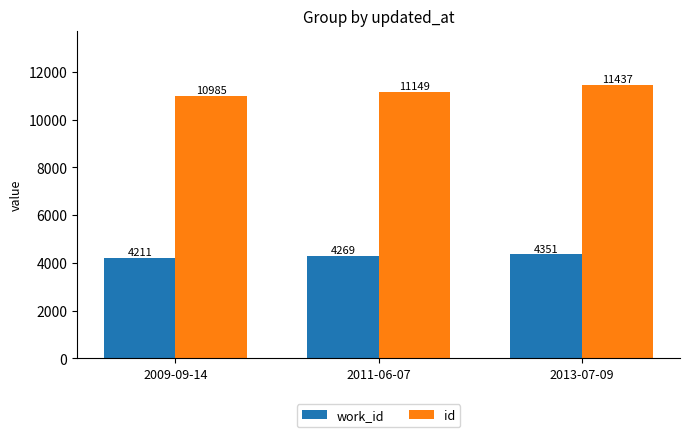

Which category has the highest value in the id series?

2013-07-09